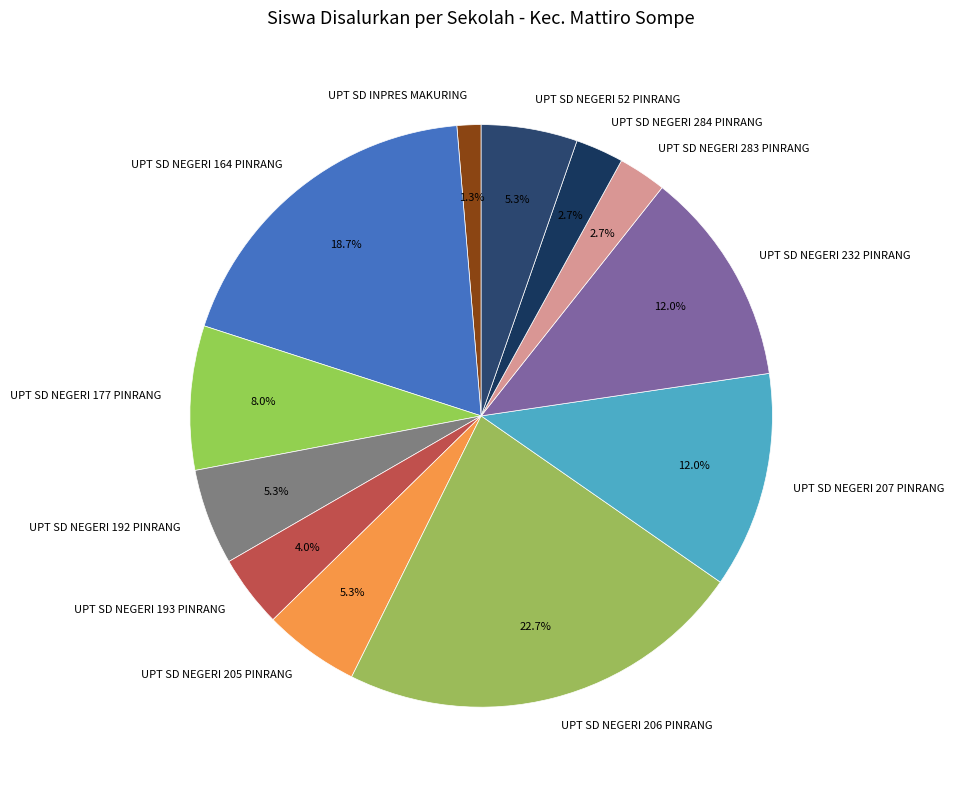

Does any single category account for the majority?

No